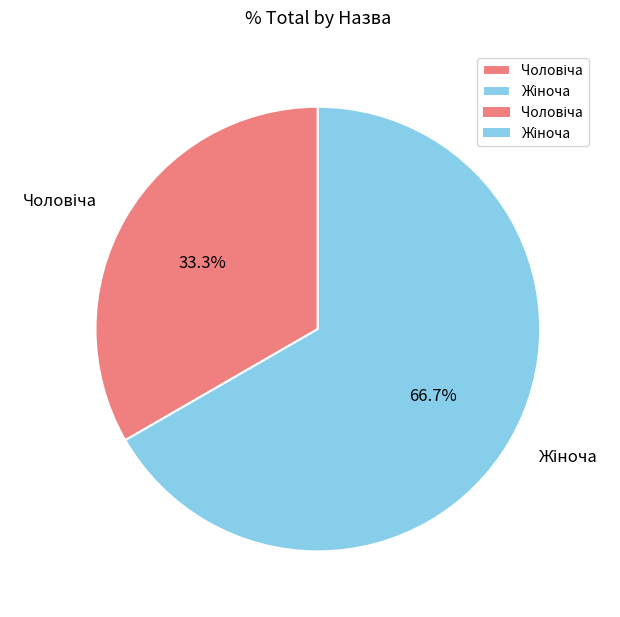

Is there a majority slice in this chart?

Yes